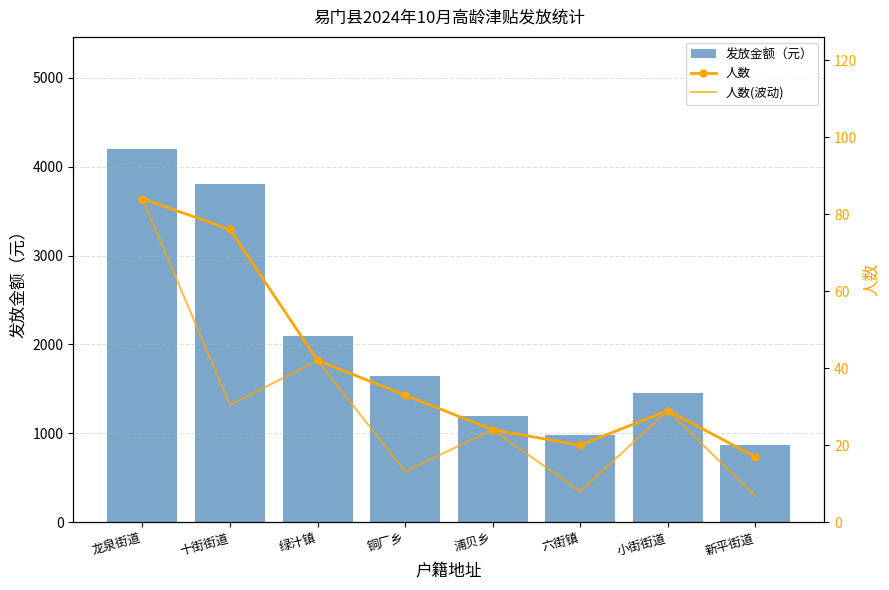

The 发放金额（元） series shows 5981 at 龙泉街道. True or false?

False